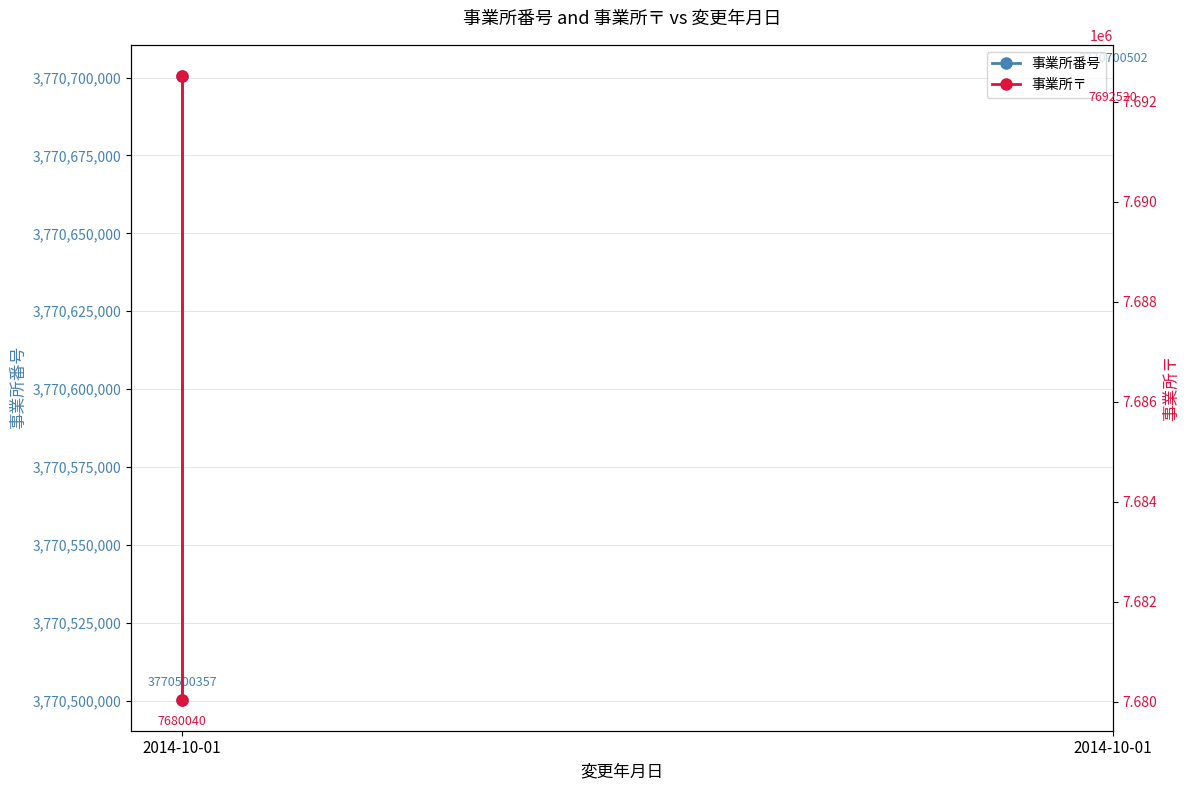

What is the total value across all series at 2014-10-01?

3778180397